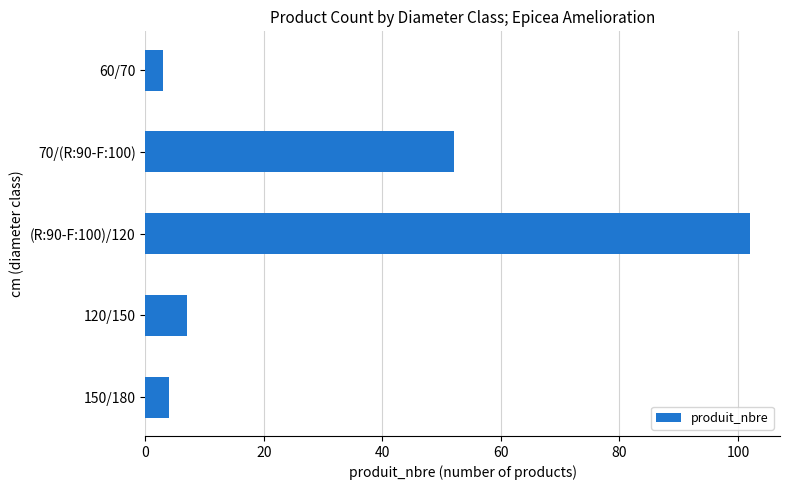

What is the sum of all values?

168